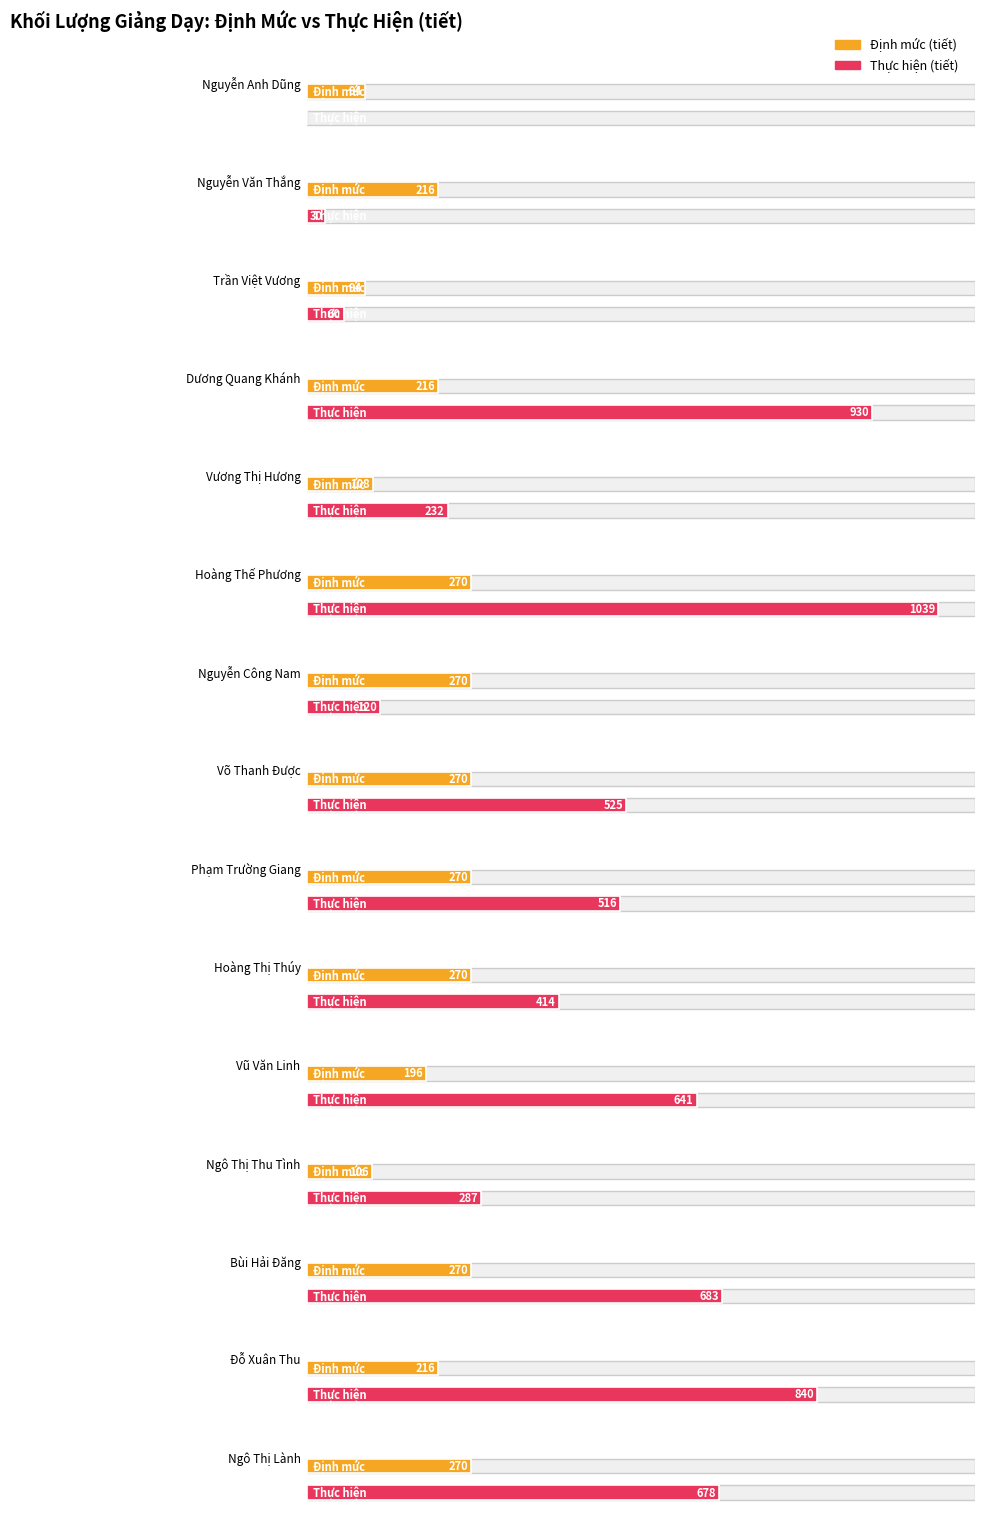

What is the value of the Giảng dạy (Định mức) bar at the 14th from the left?

216.0